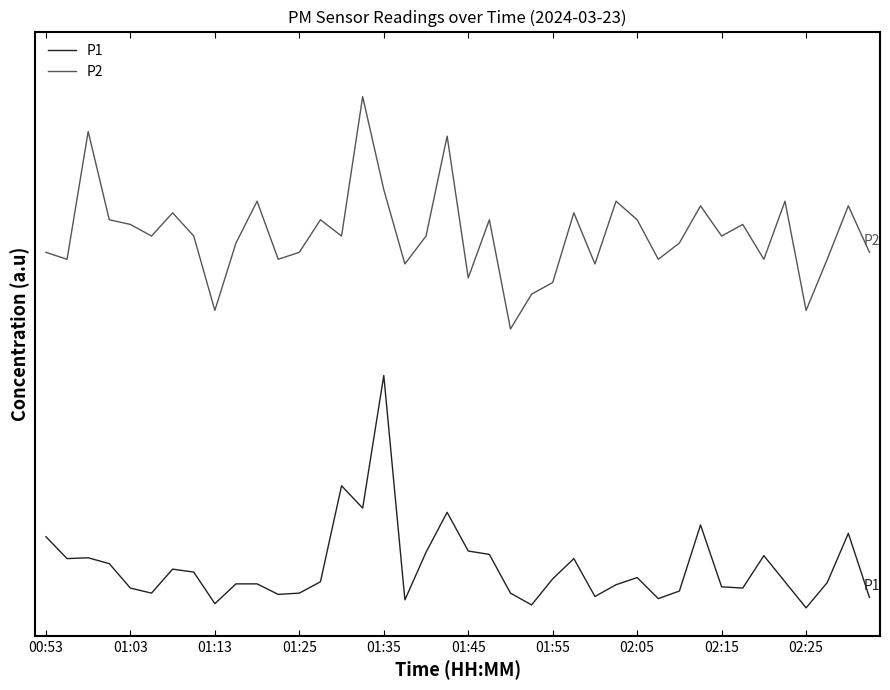

True or false: P2 and P1 intersect in this chart.

False